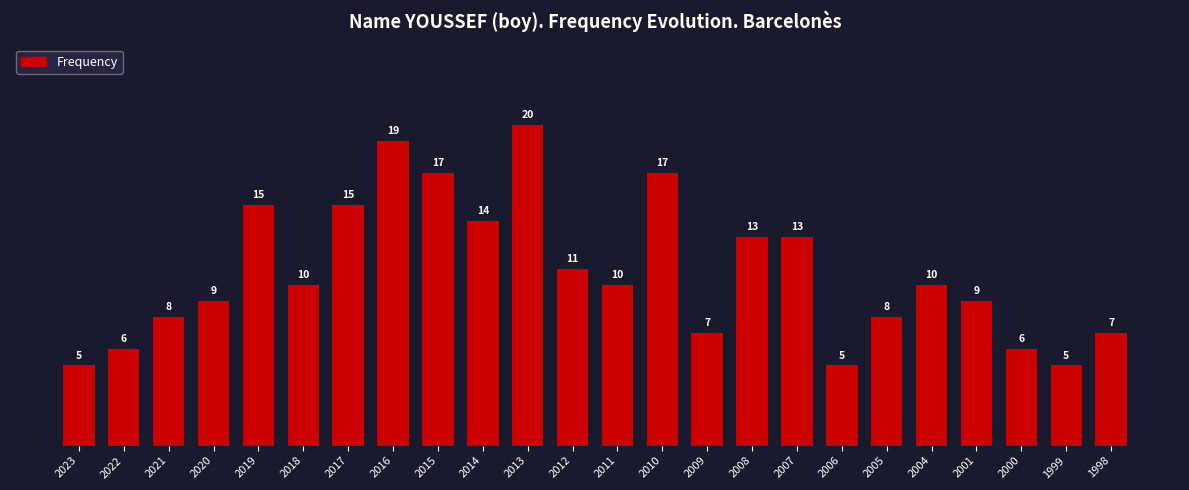

What is the change in value from 2022 to 1999?

-1